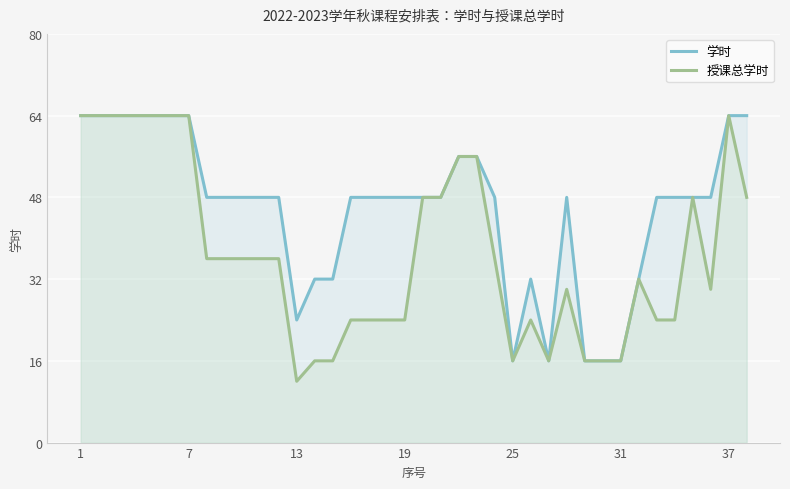

Which series has the largest total across all categories?

学时